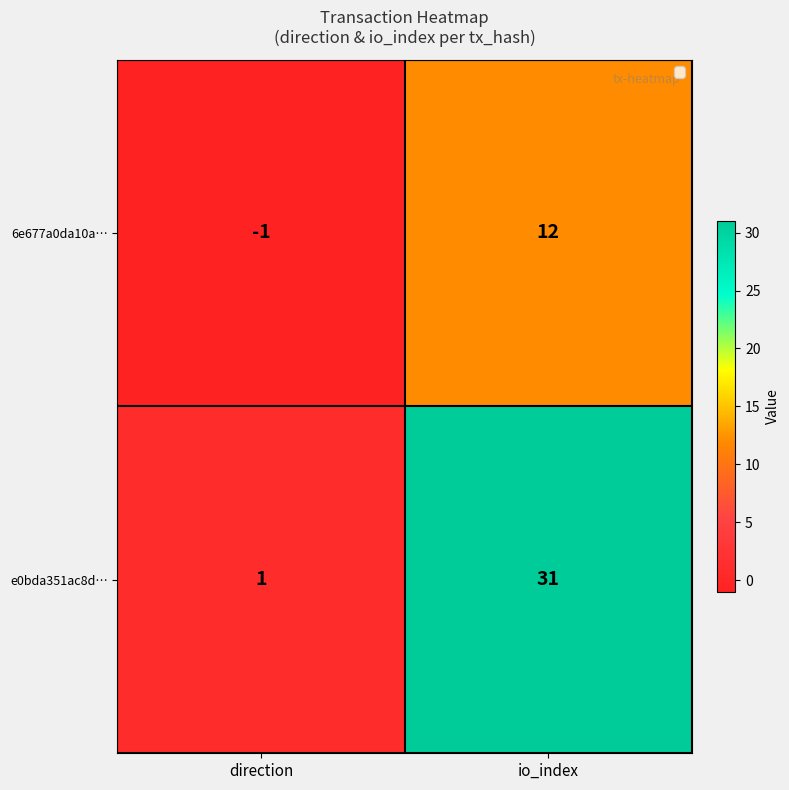

At which category is the sum across all series the highest?

io_index